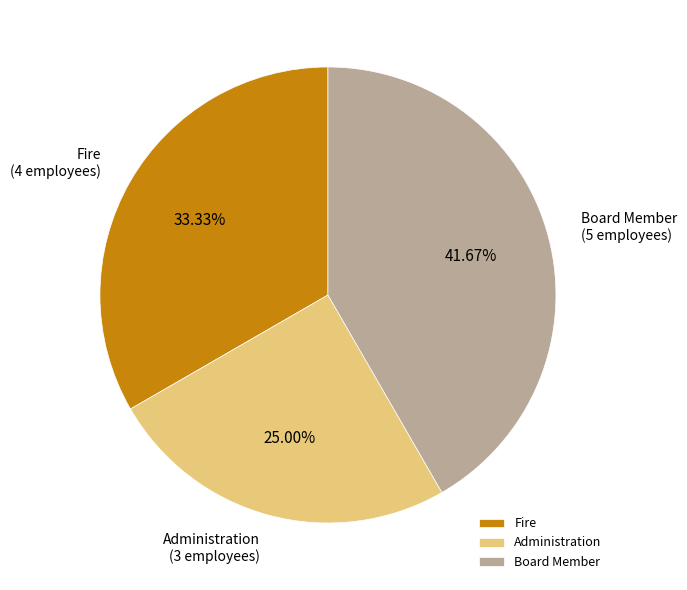

Is there a majority slice in this chart?

No